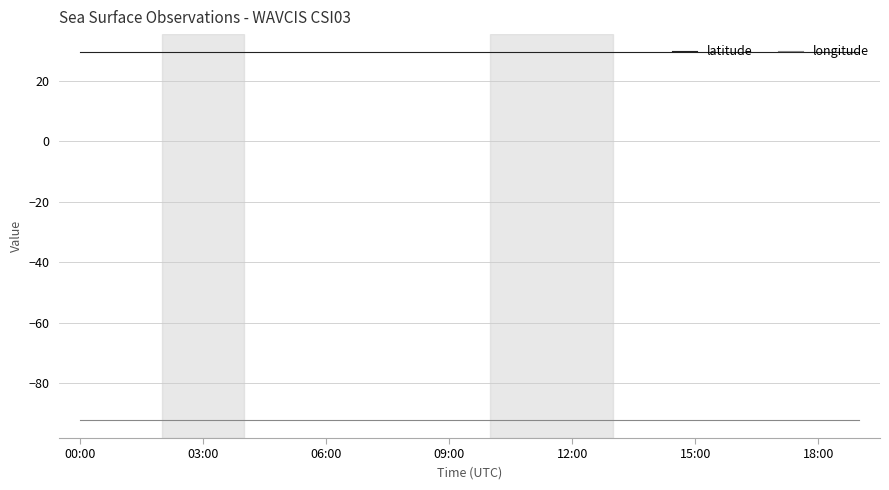

What is the minimum value for longitude?

-92.1